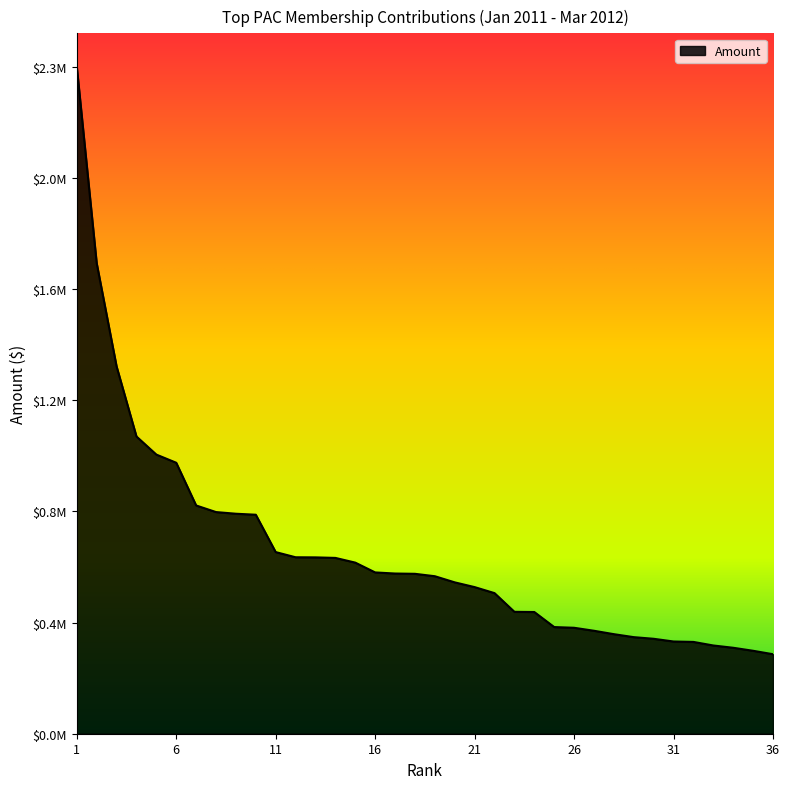

What is the difference between the second highest and second lowest values?

1364850.0